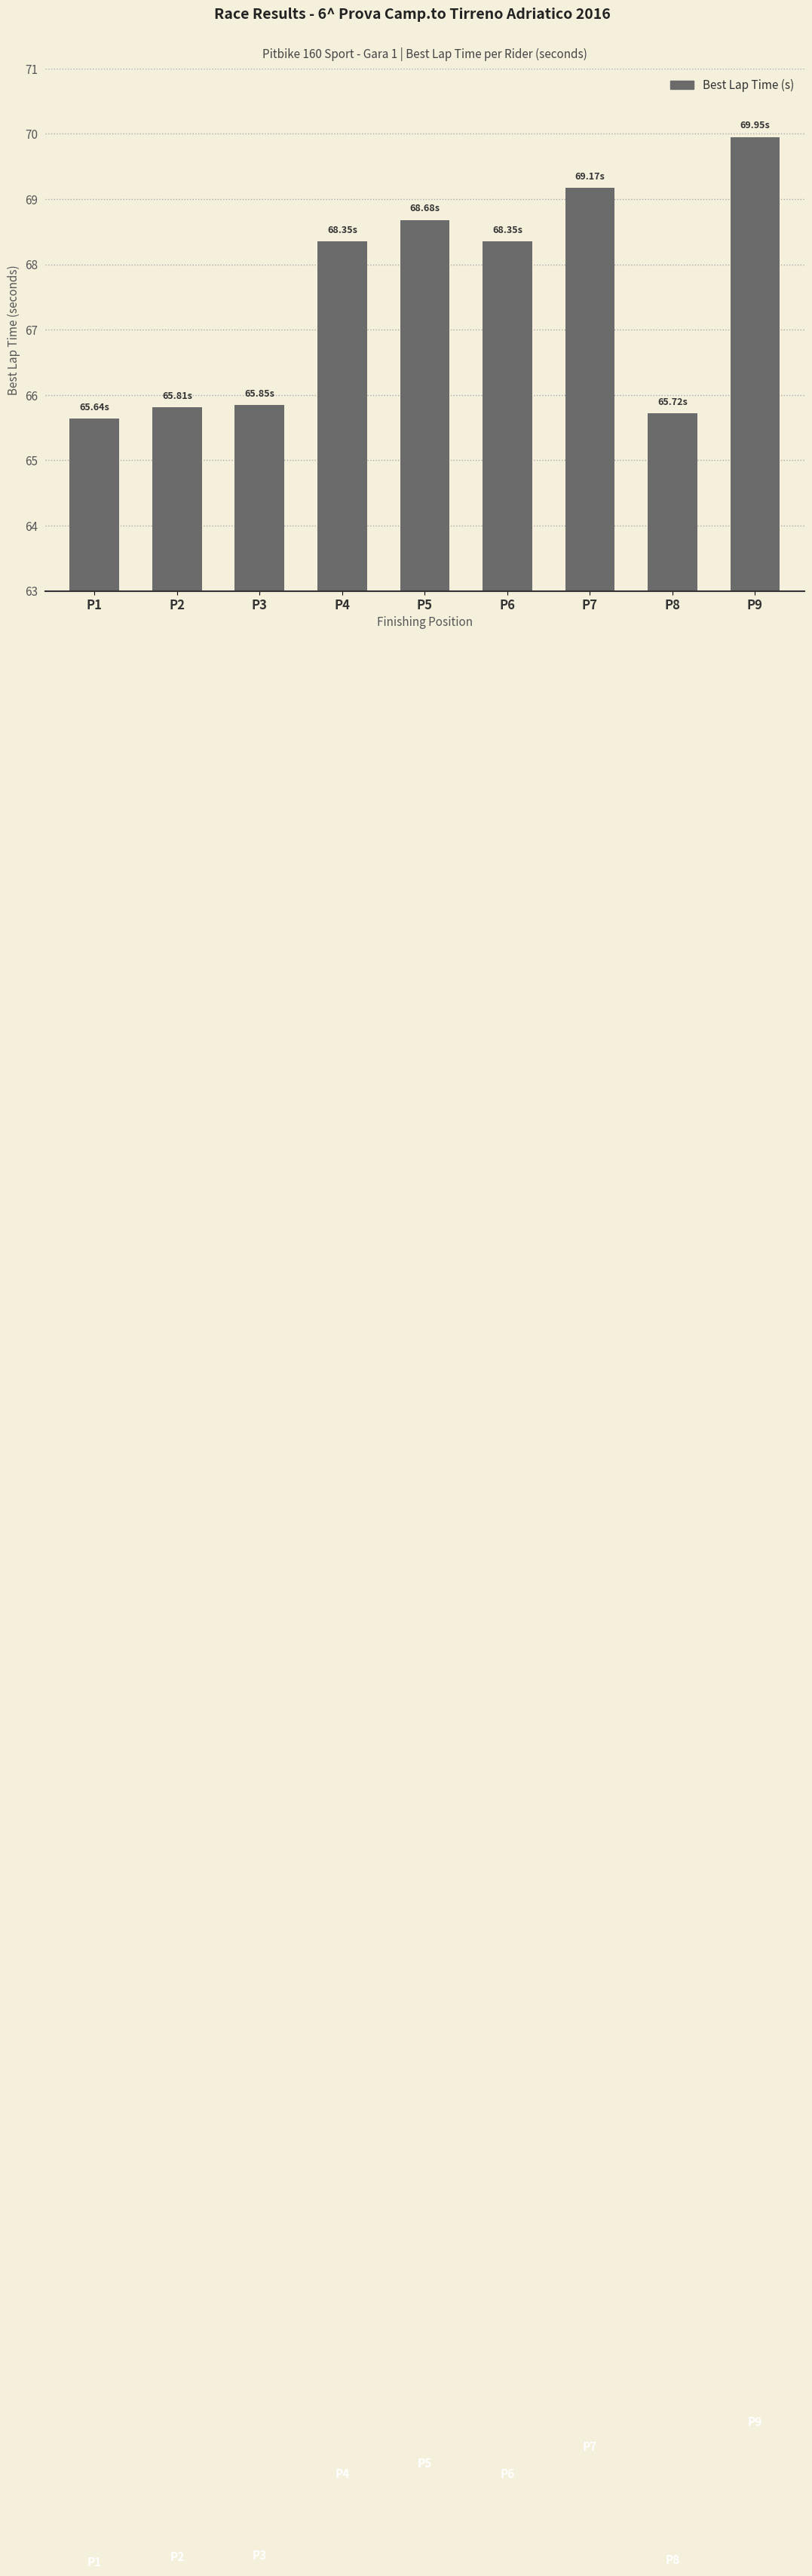

What is the change in value from P2 to P9?

+4.1